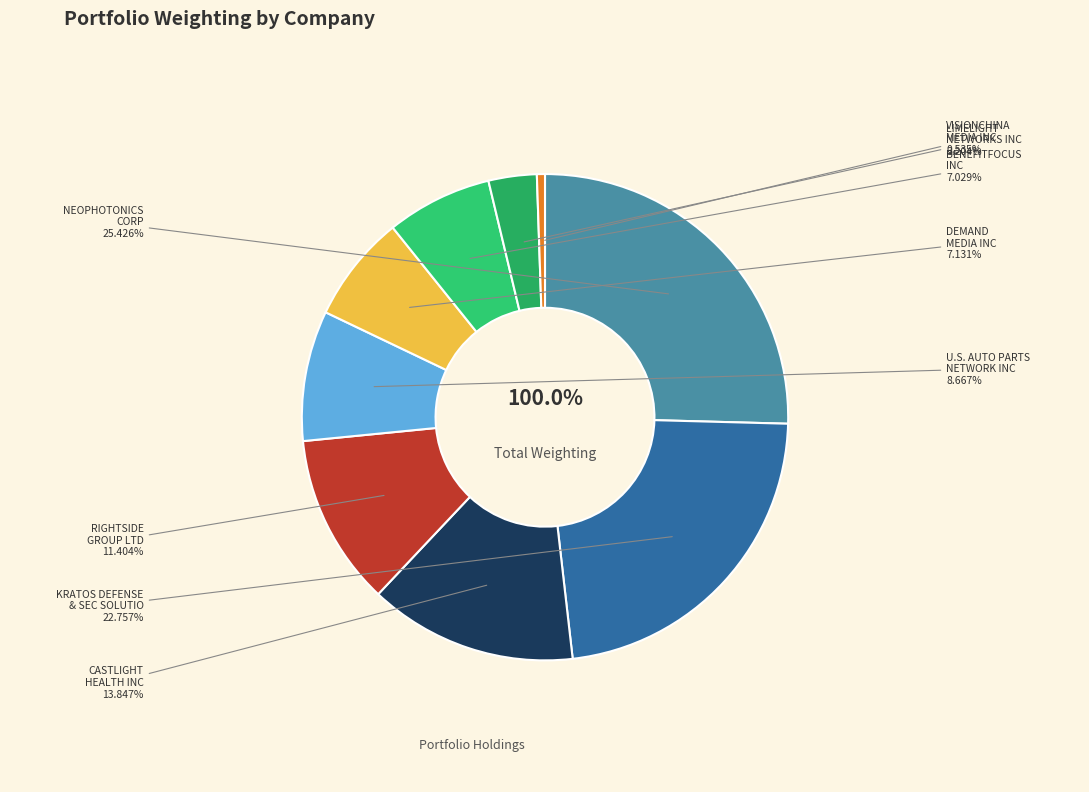

How many segments does this pie chart have?

9